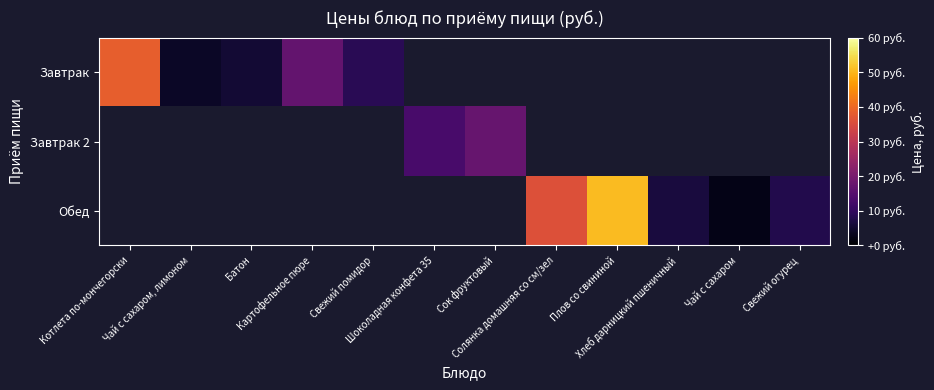

How many series are shown in this chart?

3